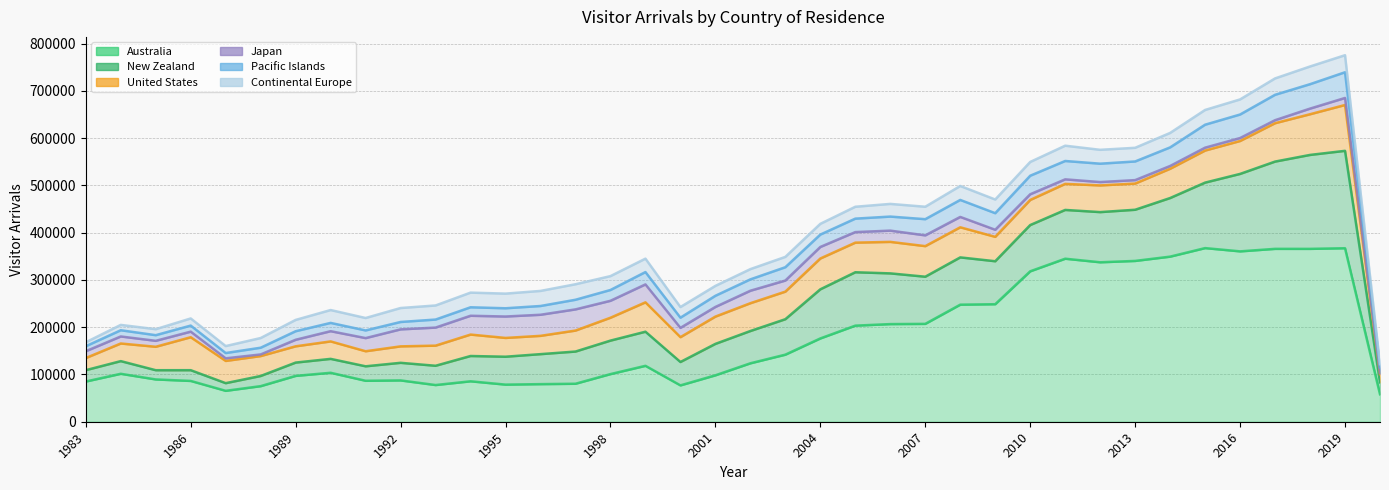

List the labels in order of Japan value, largest first.

1995, 1997, 1996, 1994, 1993, 1999, 1992, 1998, 1991, 2002, 2004, 2006, 2003, 2007, 2005, 2008, 1990, 2001, 2000, 2009, 2019, 1984, 1983, 1989, 1985, 2010, 2018, 1986, 2011, 2013, 2012, 2017, 2016, 2015, 2014, 1987, 1988, 2020